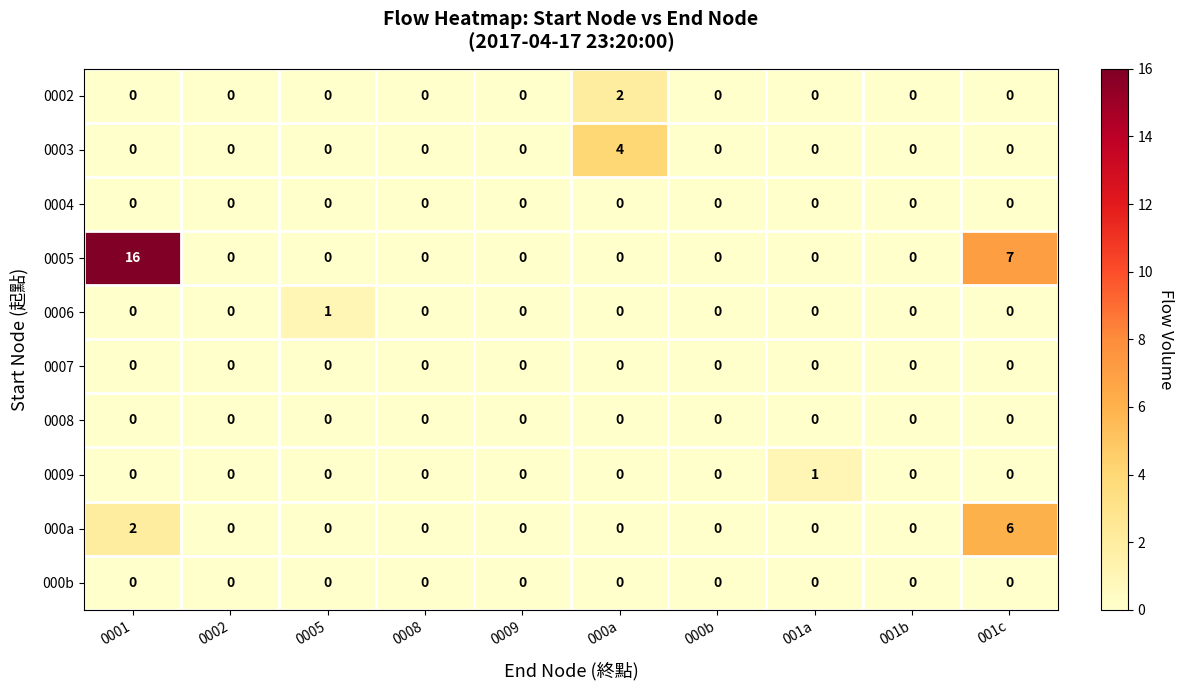

Which series has the largest total across all categories?

0005